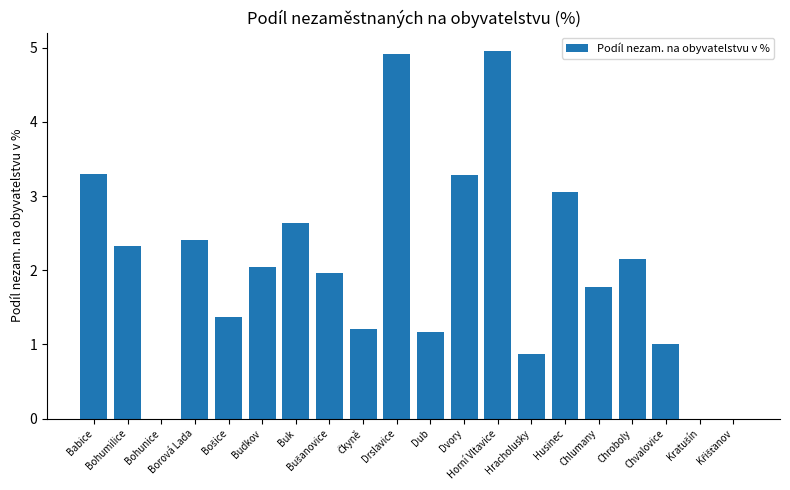

What is the sum of all values?

40.4